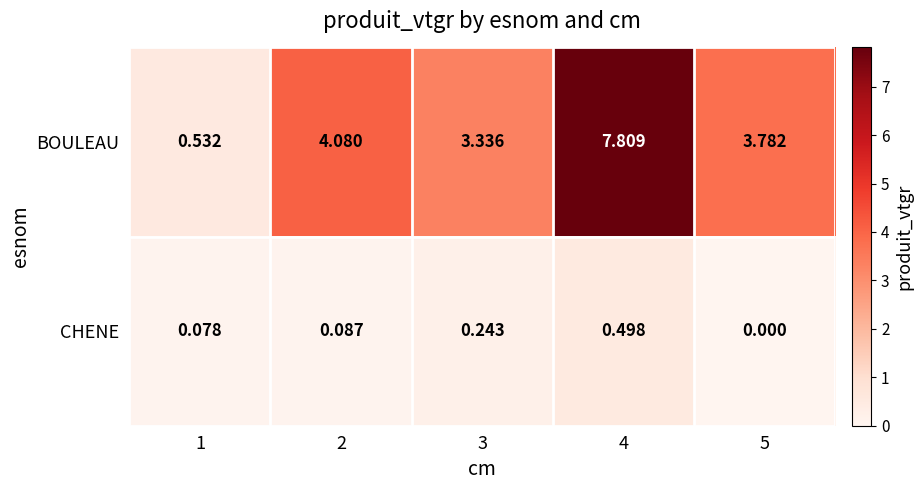

List the series in order of their peak value, lowest first.

CHENE, BOULEAU